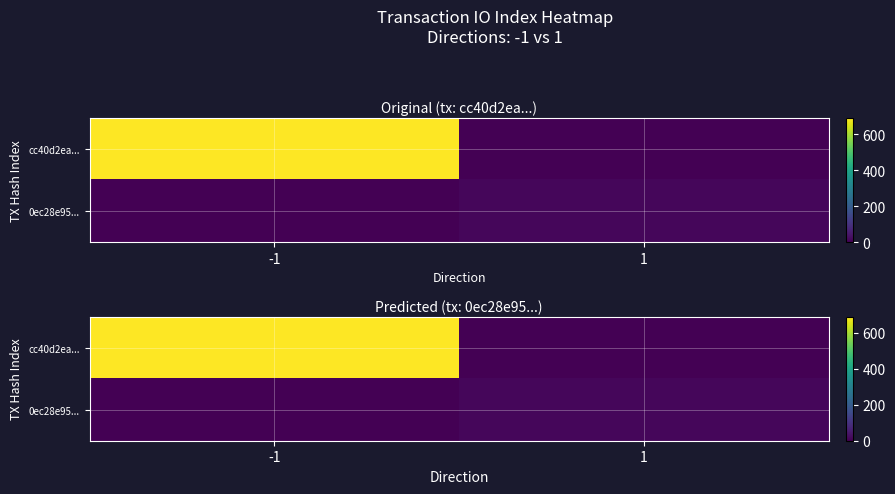

The value of 0ec28e95... at -1 is 0. True or false?

True